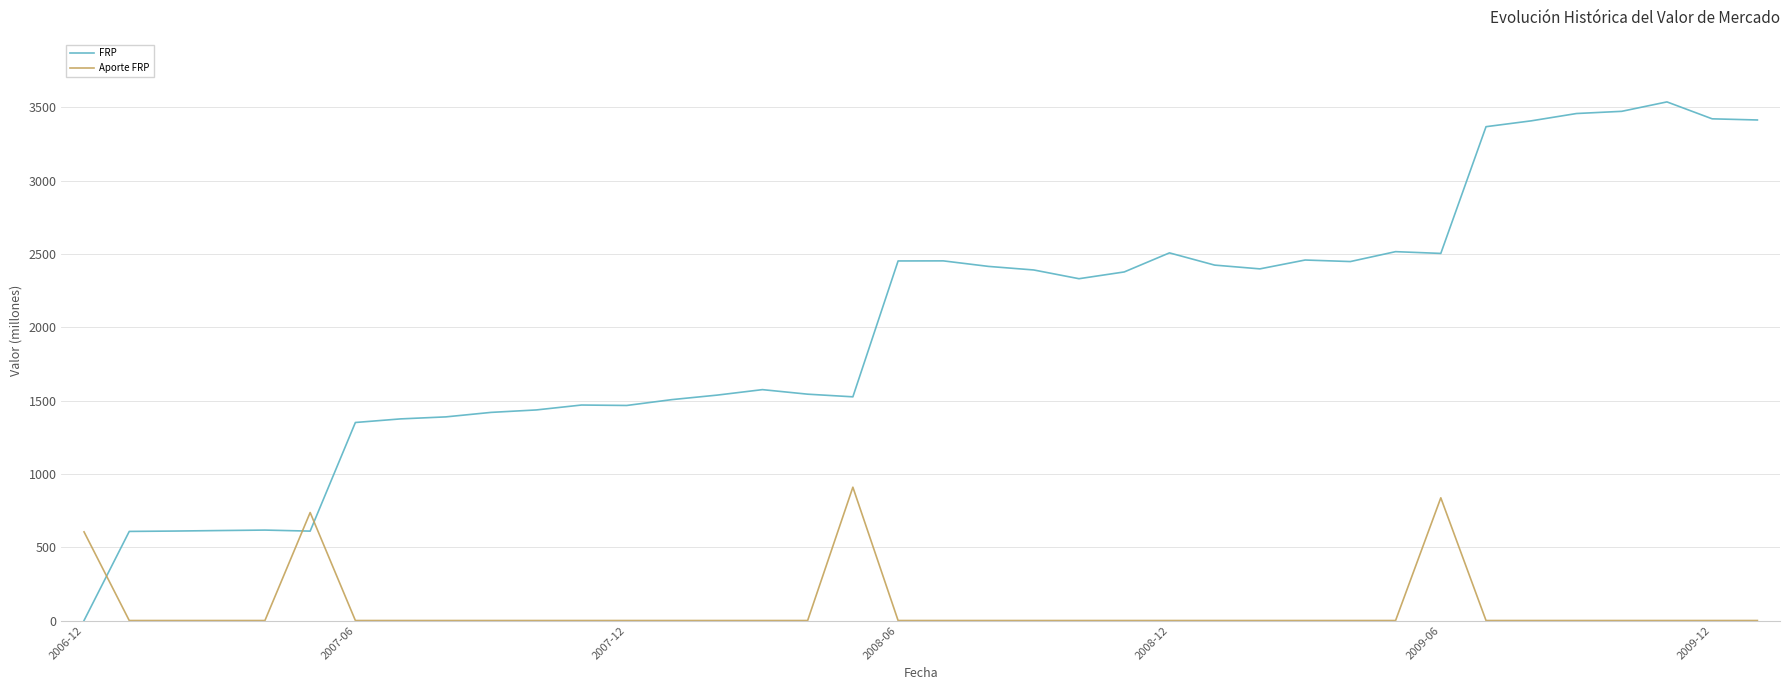

Rank the series by their average value, from highest to lowest.

FRP, Aporte FRP